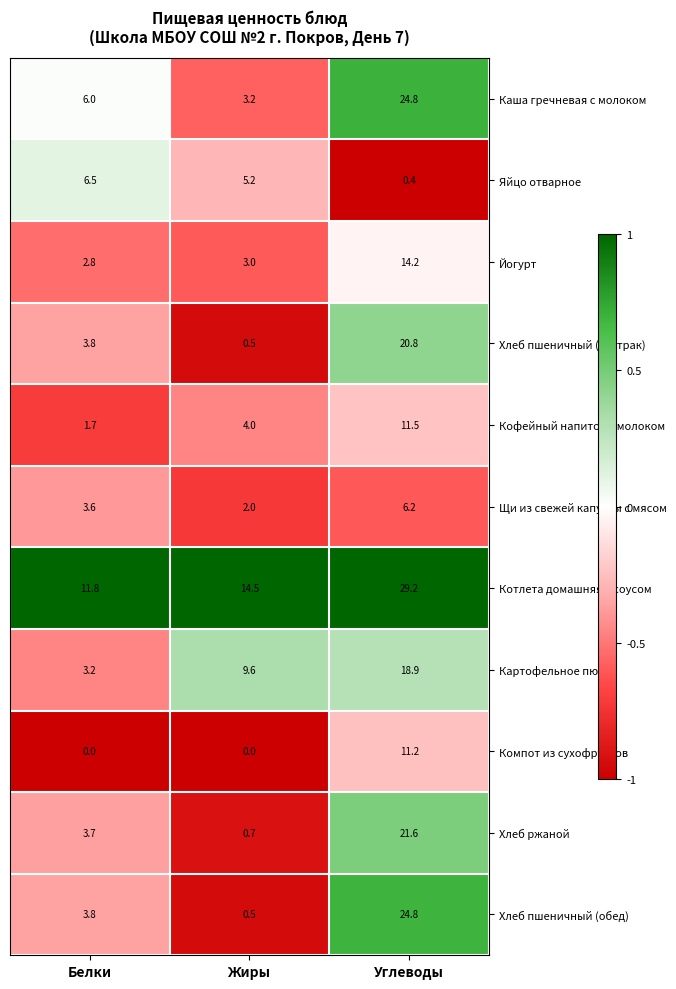

Which series changed the most between Белки and Жиры?

Картофельное пюре